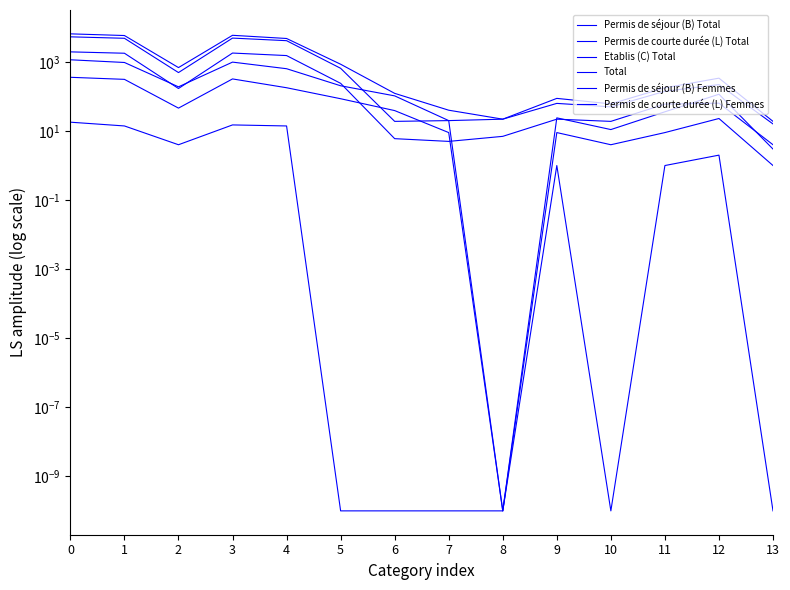

Where is the first local minimum for Etablis (C) Total?

2